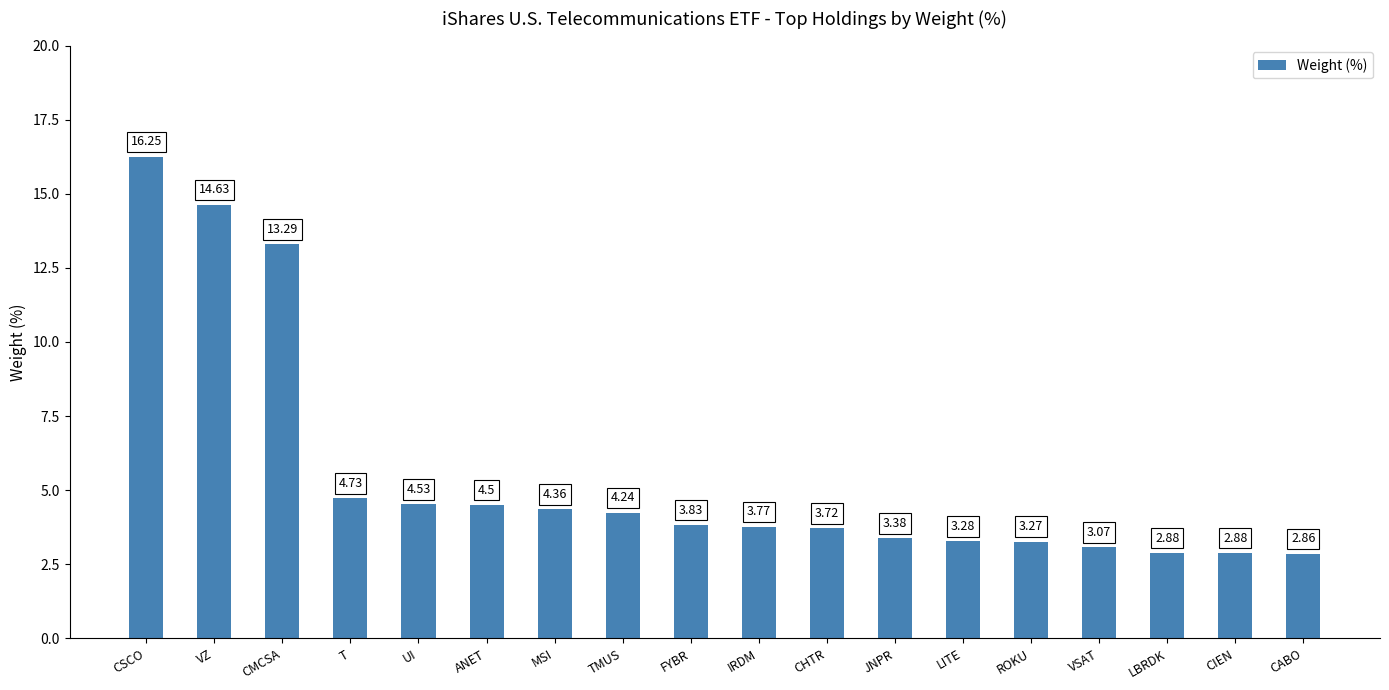

What is the change in value from TMUS to LITE?

-1.0